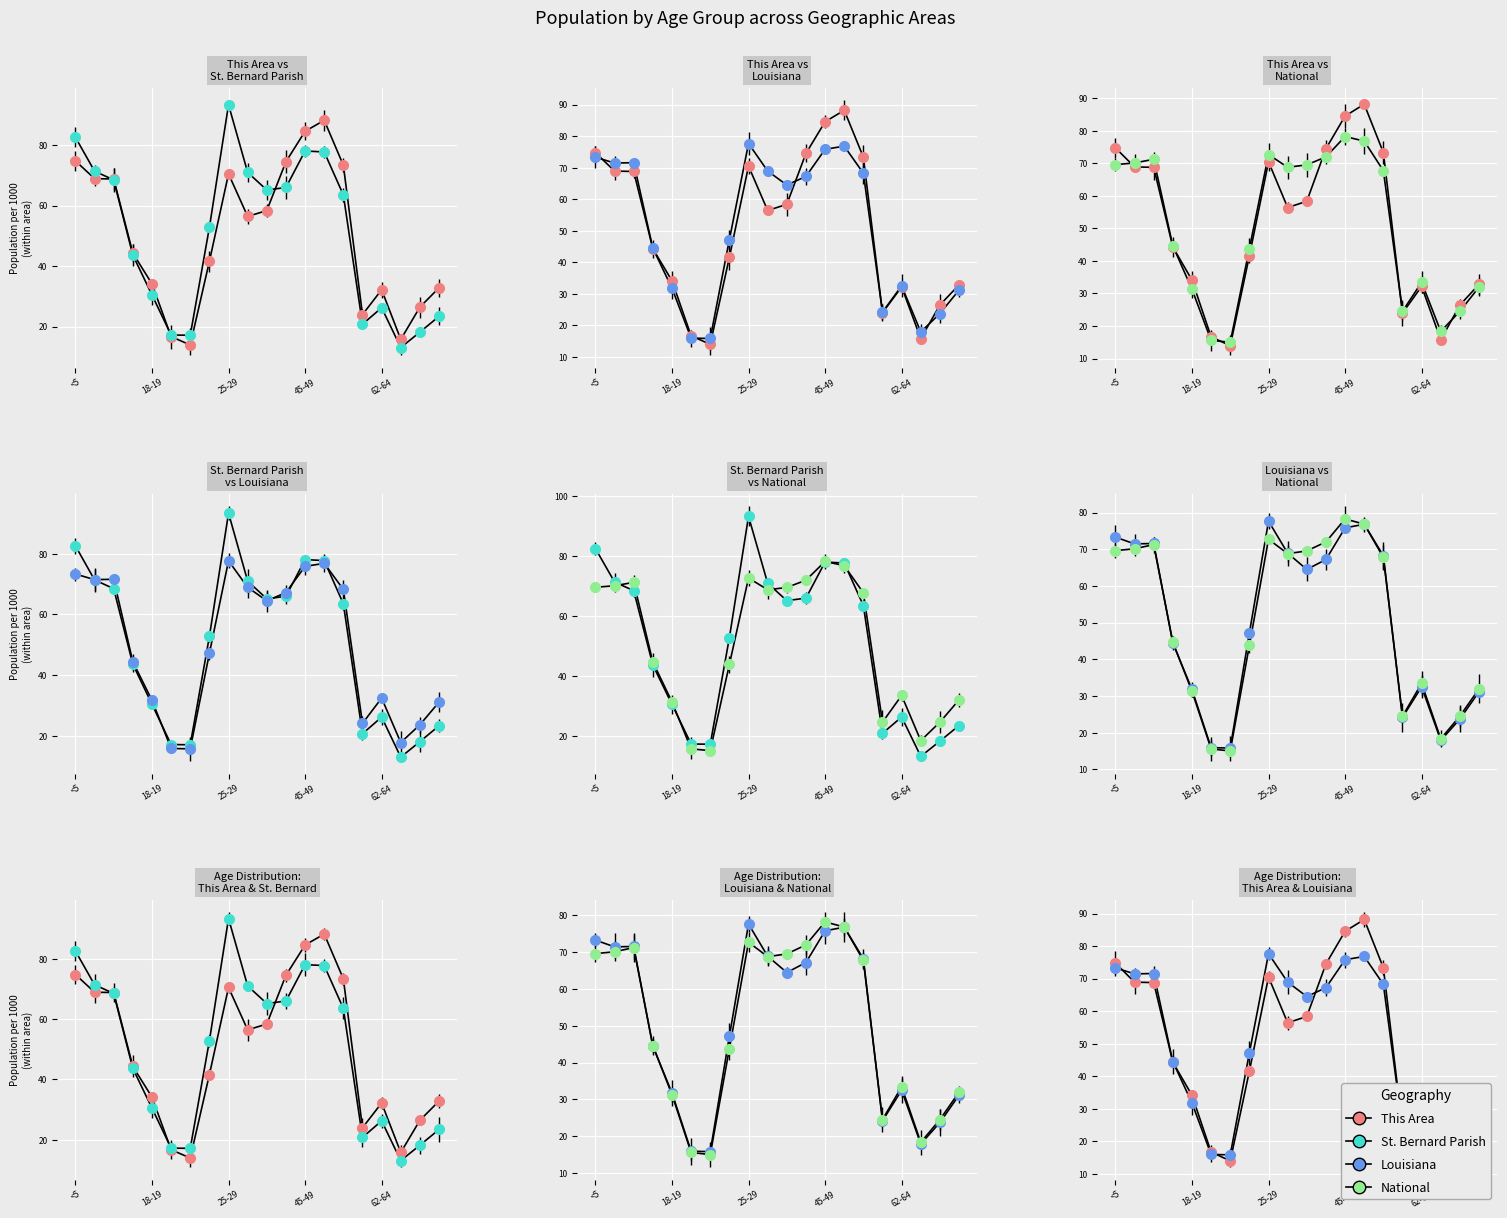

Rank the series by their maximum value, from lowest to highest.

Louisiana, National, This Area, St. Bernard Parish